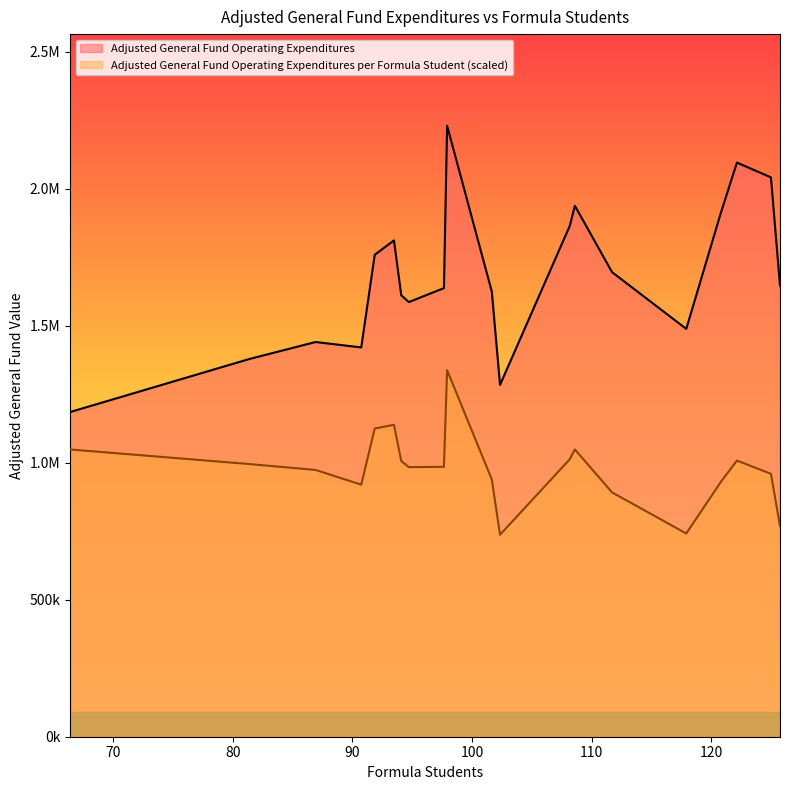

Which series has the widest spread of values?

Adjusted General Fund Operating Expenditures